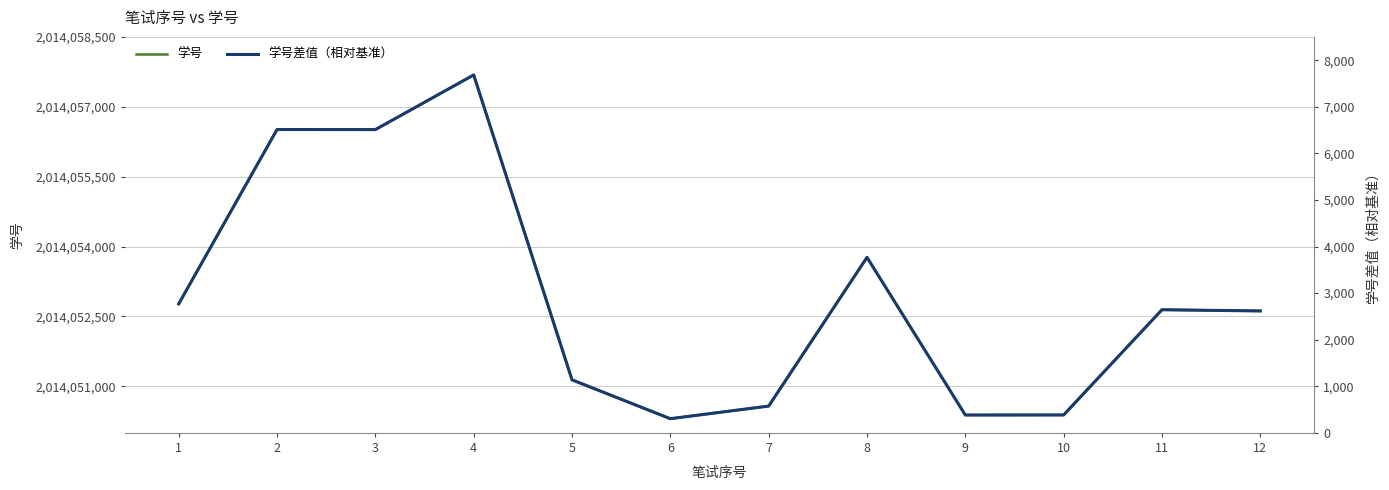

Which has a higher value, 3 or 9?

3